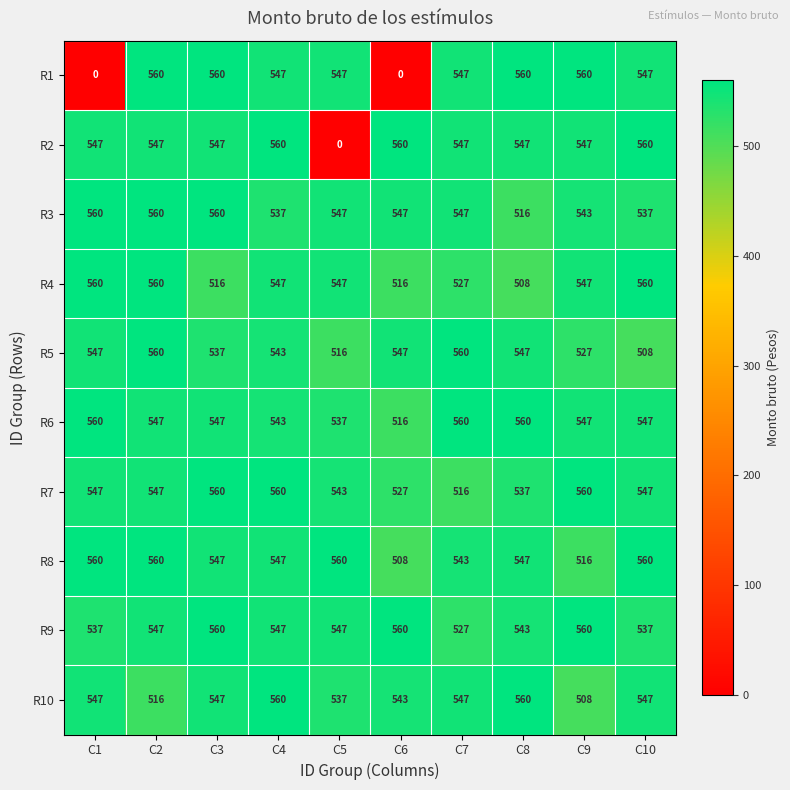

The value of R2 at C7 is 547. True or false?

True